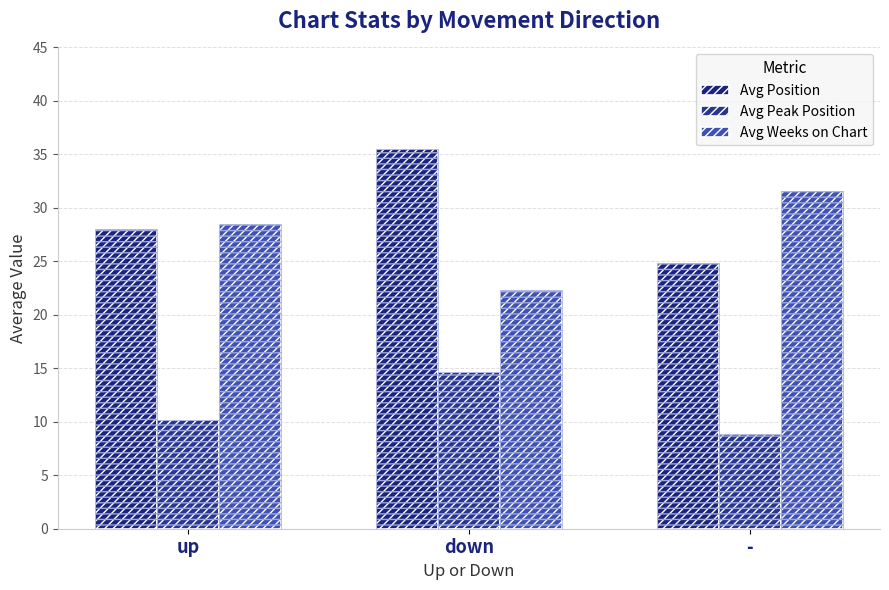

What position from the left is down?

2